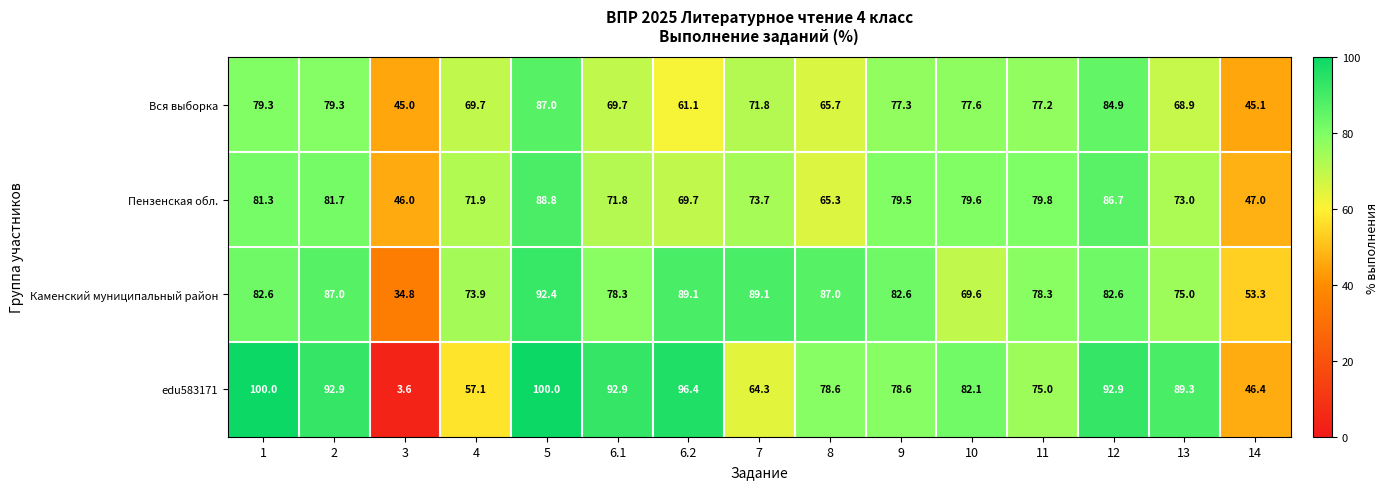

List the series in order of their peak value, lowest first.

Вся выборка, Пензенская обл., Каменский муниципальный район, edu583171